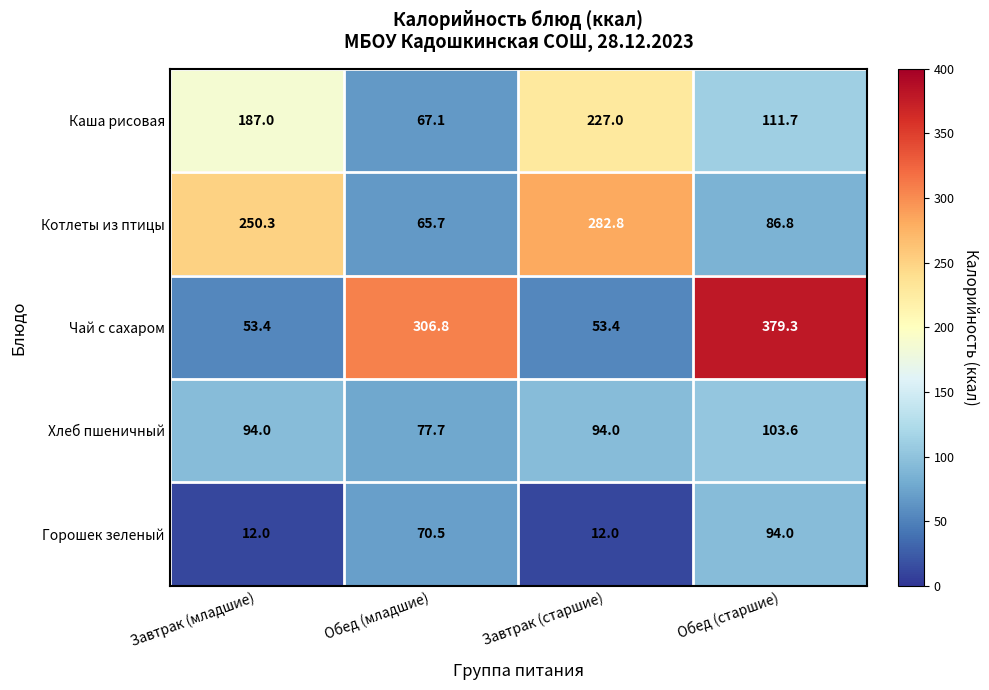

Rank the series by their maximum value, from highest to lowest.

Чай с сахаром, Котлеты из птицы, Каша рисовая, Хлеб пшеничный, Горошек зеленый